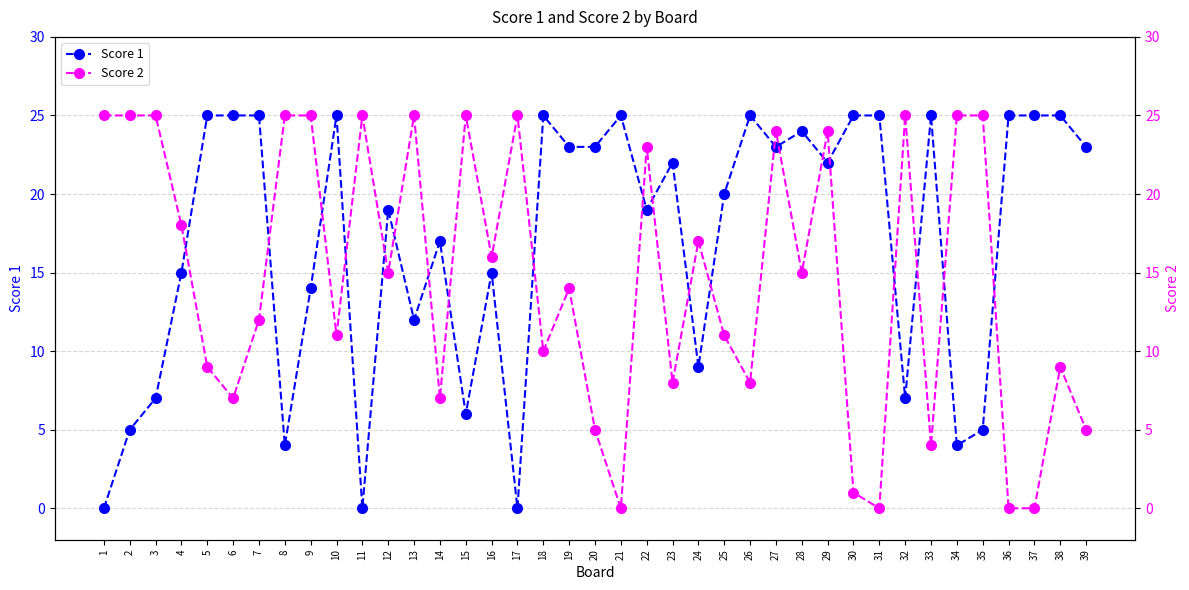

Reading left to right, list all the values displayed in this chart.

Score 1: 1=0	2=5	3=7	4=15	5=25	6=25	7=25	8=4	9=14	10=25	11=0	12=19	13=12	14=17	15=6	16=15	17=0	18=25	19=23	20=23	21=25	22=19	23=22	24=9	25=20	26=25	27=23	28=24	29=22	30=25	31=25	32=7	33=25	34=4	35=5	36=25	37=25	38=25	39=23
Score 2: 1=25	2=25	3=25	4=18	5=9	6=7	7=12	8=25	9=25	10=11	11=25	12=15	13=25	14=7	15=25	16=16	17=25	18=10	19=14	20=5	21=0	22=23	23=8	24=17	25=11	26=8	27=24	28=15	29=24	30=1	31=0	32=25	33=4	34=25	35=25	36=0	37=0	38=9	39=5